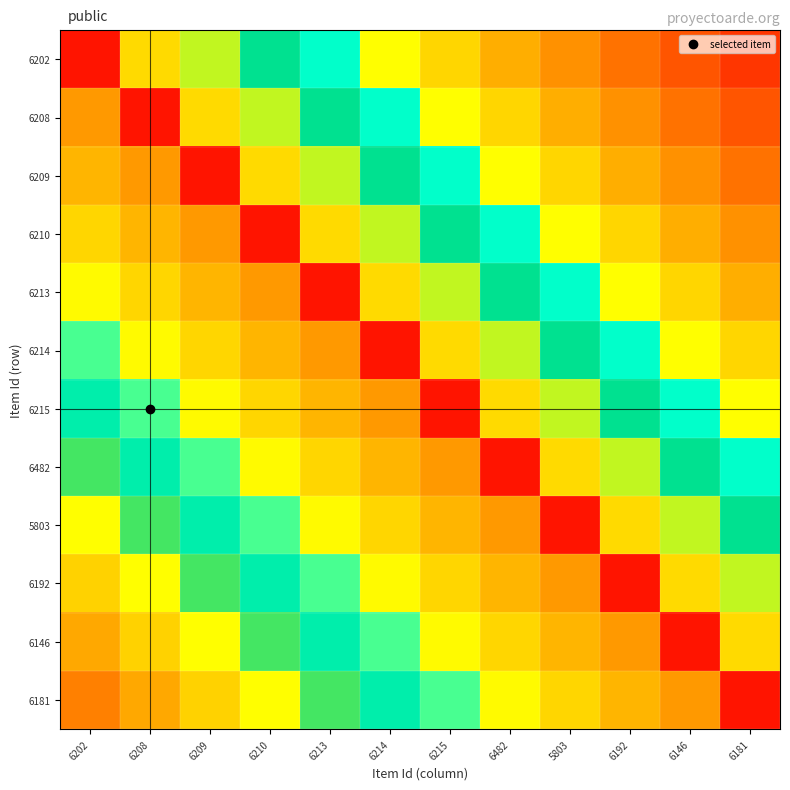

Reading left to right, what are all the values shown in this chart?

6202: 6202=0.1	6208=0.8	6209=0.8	6210=0.7	6213=0.6	6214=0.6	6215=0.5	6482=0.4	5803=0.3	6192=0.3	6146=0.2	6181=0.1
6208: 6202=0.4	6208=0.1	6209=0.8	6210=0.8	6213=0.7	6214=0.6	6215=0.6	6482=0.5	5803=0.4	6192=0.3	6146=0.3	6181=0.2
6209: 6202=0.4	6208=0.4	6209=0.1	6210=0.8	6213=0.8	6214=0.7	6215=0.6	6482=0.6	5803=0.5	6192=0.4	6146=0.3	6181=0.3
6210: 6202=0.5	6208=0.4	6209=0.4	6210=0.1	6213=0.8	6214=0.8	6215=0.7	6482=0.6	5803=0.6	6192=0.5	6146=0.4	6181=0.3
6213: 6202=0.5	6208=0.5	6209=0.4	6210=0.4	6213=0.1	6214=0.8	6215=0.8	6482=0.7	5803=0.6	6192=0.6	6146=0.5	6181=0.4
6214: 6202=0.6	6208=0.5	6209=0.5	6210=0.4	6213=0.4	6214=0.1	6215=0.8	6482=0.8	5803=0.7	6192=0.6	6146=0.6	6181=0.5
6215: 6202=0.7	6208=0.6	6209=0.5	6210=0.5	6213=0.4	6214=0.4	6215=0.1	6482=0.8	5803=0.8	6192=0.7	6146=0.6	6181=0.6
6482: 6202=0.7	6208=0.7	6209=0.6	6210=0.5	6213=0.5	6214=0.4	6215=0.4	6482=0.1	5803=0.8	6192=0.8	6146=0.7	6181=0.6
5803: 6202=0.8	6208=0.7	6209=0.7	6210=0.6	6213=0.5	6214=0.5	6215=0.4	6482=0.4	5803=0.1	6192=0.8	6146=0.8	6181=0.7
6192: 6202=0.8	6208=0.8	6209=0.7	6210=0.7	6213=0.6	6214=0.5	6215=0.5	6482=0.4	5803=0.4	6192=0.1	6146=0.8	6181=0.8
6146: 6202=0.9	6208=0.8	6209=0.8	6210=0.7	6213=0.7	6214=0.6	6215=0.5	6482=0.5	5803=0.4	6192=0.4	6146=0.1	6181=0.8
6181: 6202=1.0	6208=0.9	6209=0.8	6210=0.8	6213=0.7	6214=0.7	6215=0.6	6482=0.5	5803=0.5	6192=0.4	6146=0.4	6181=0.1